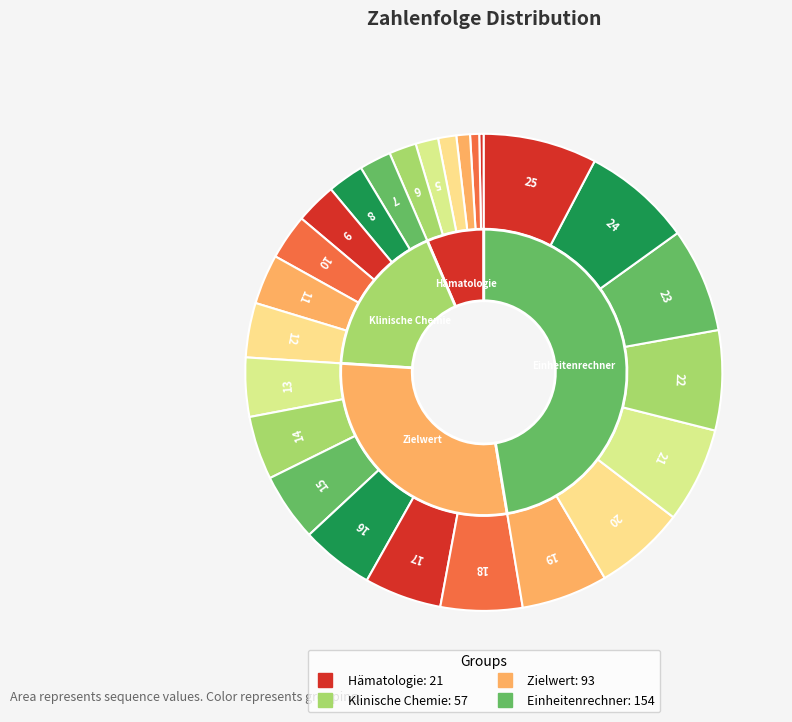

Which category has the biggest portion of the pie?

25